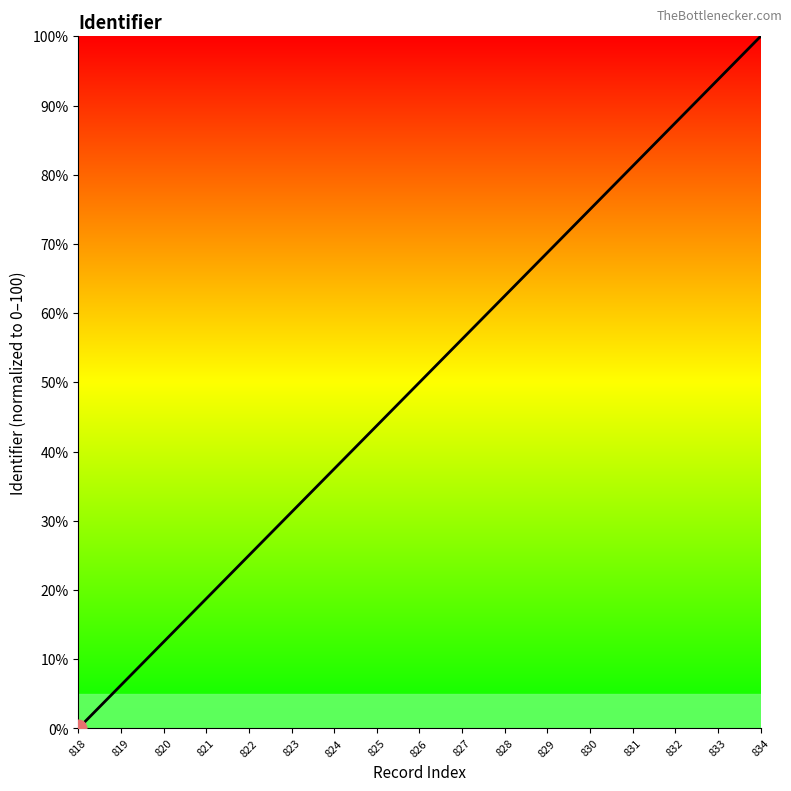

How many lines are shown in the chart?

1